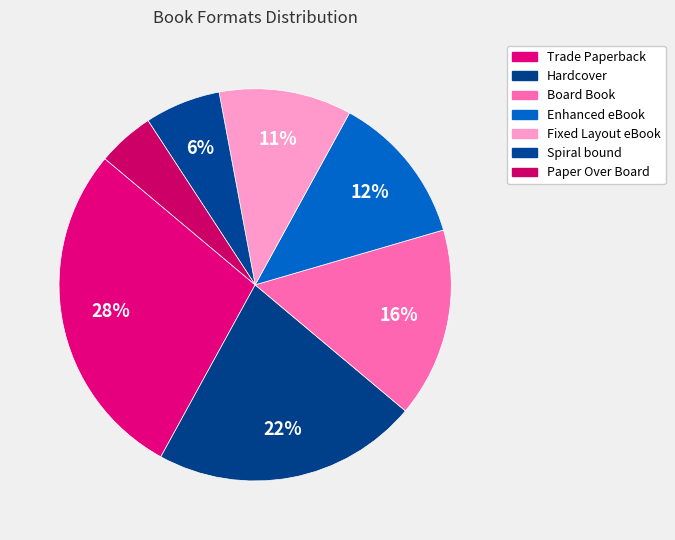

What is the ratio of the value at Spiral bound to the value at Hardcover?

0.3